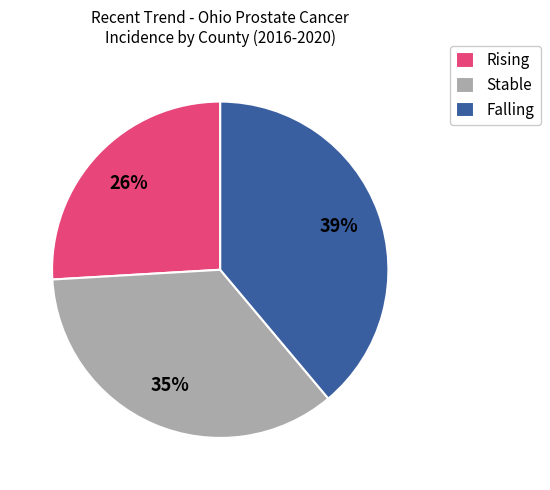

Is it true that Rising is 32% of the pie?

False